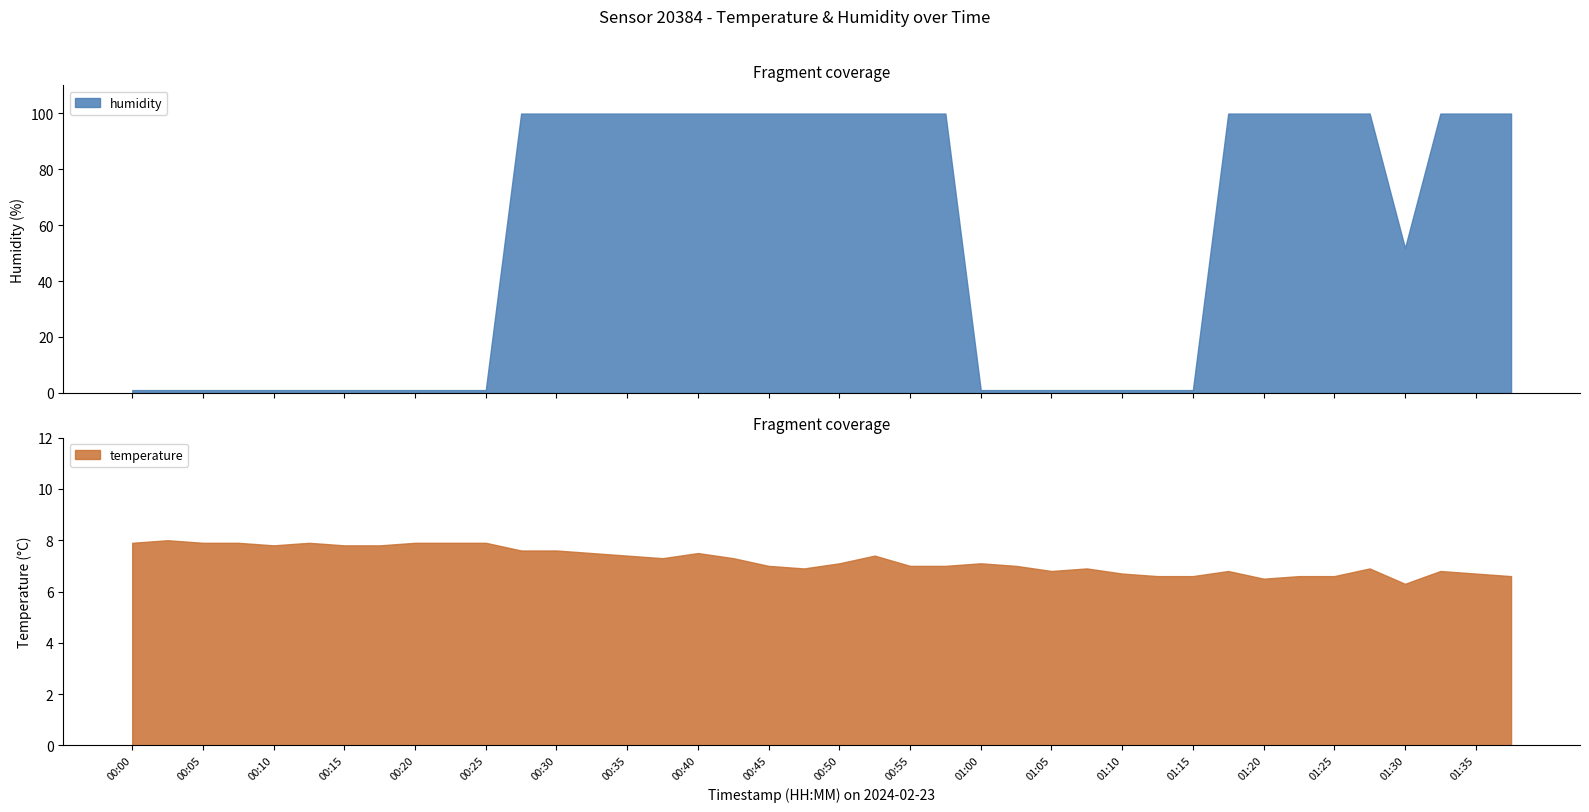

At which label is temperature closest to 7?

00:45